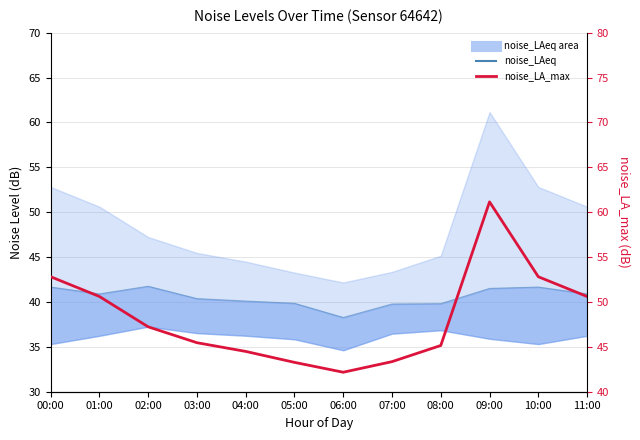

Which series changed the most between 00:00 and 03:00?

noise_LA_max